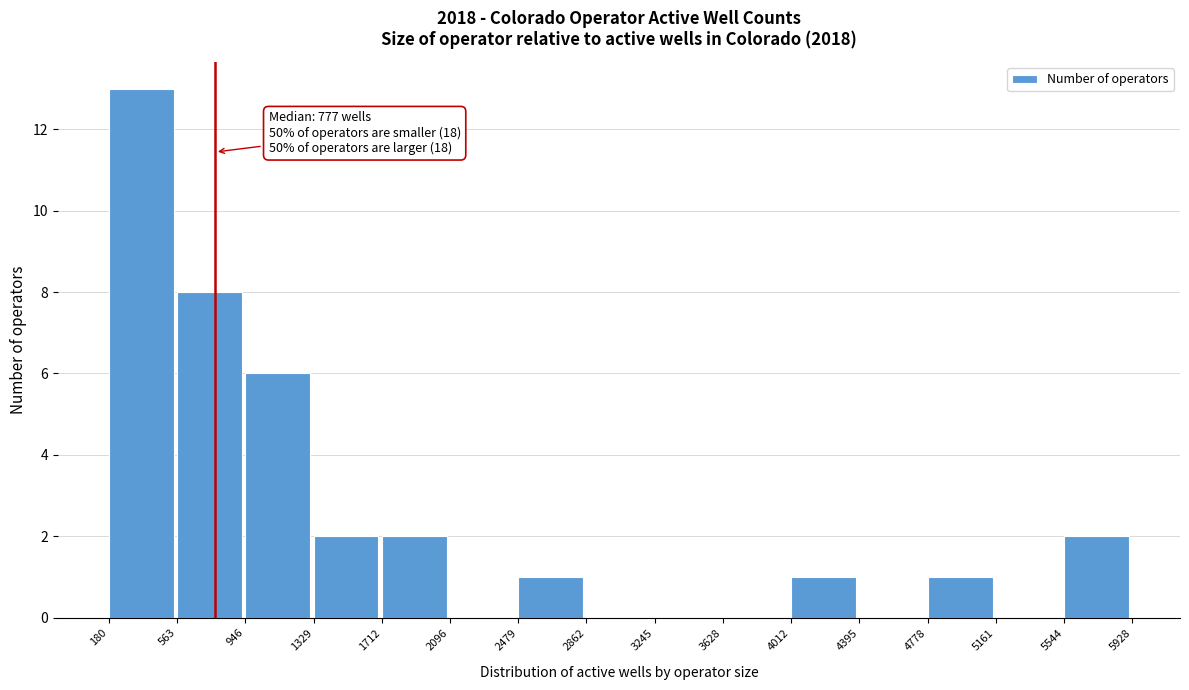

Which range on the x-axis has the tallest bar?

180 to 563